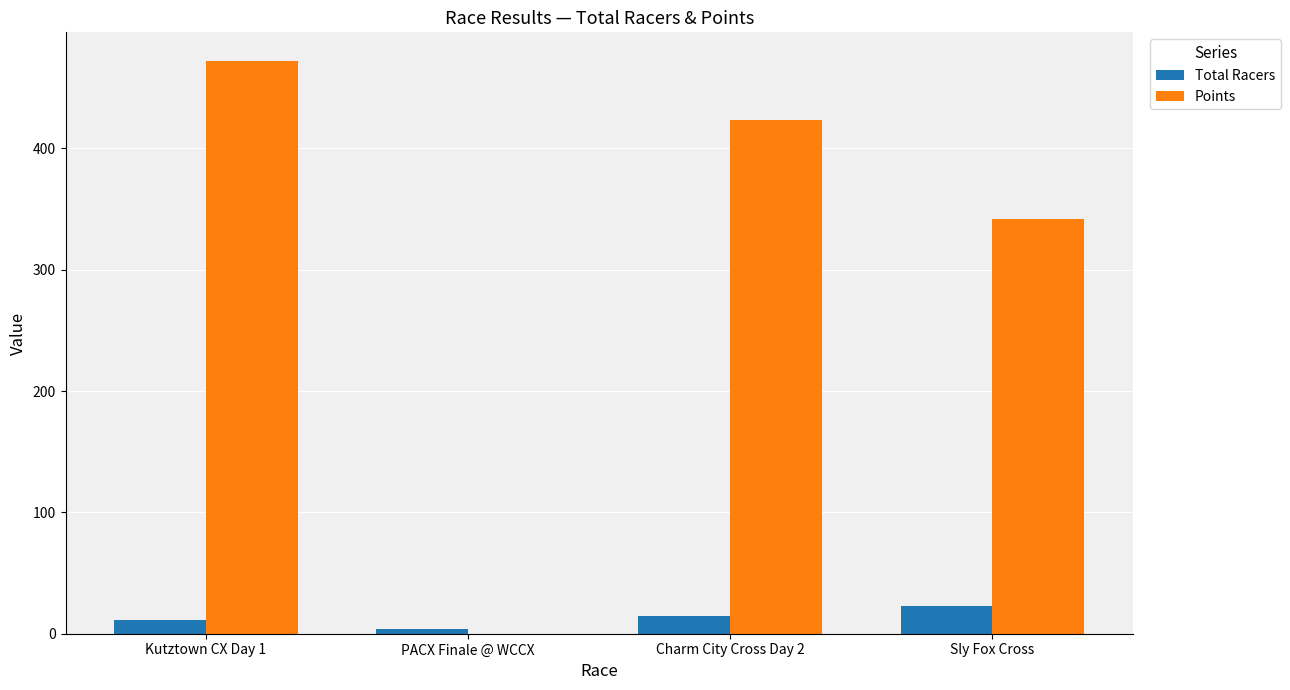

Between PACX Finale @ WCCX and Sly Fox Cross, which series saw the biggest shift?

Points